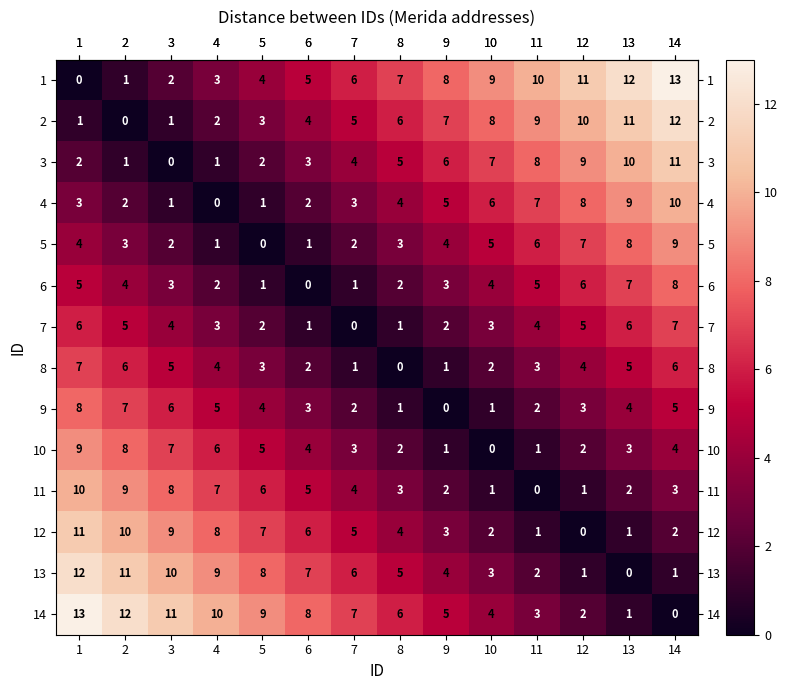

How many 5 values are between 2 and 6?

8